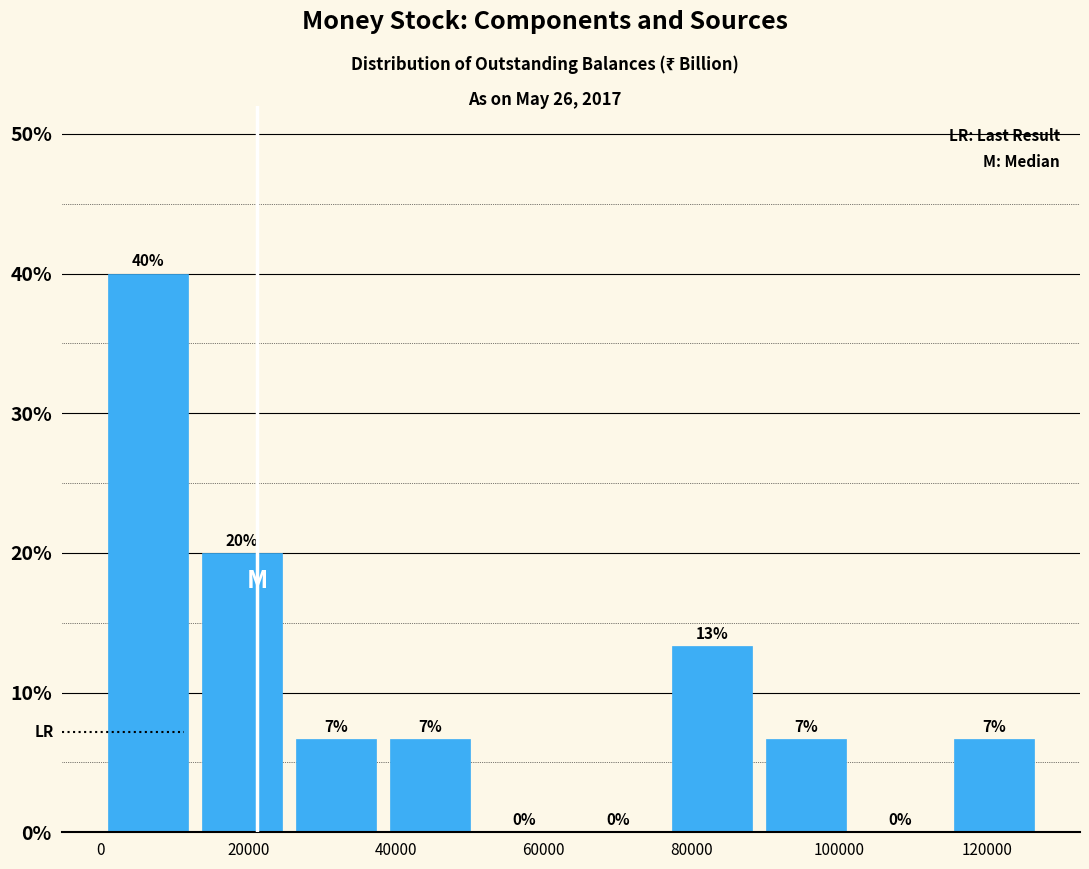

Which range on the x-axis has the tallest bar?

0 to 12000